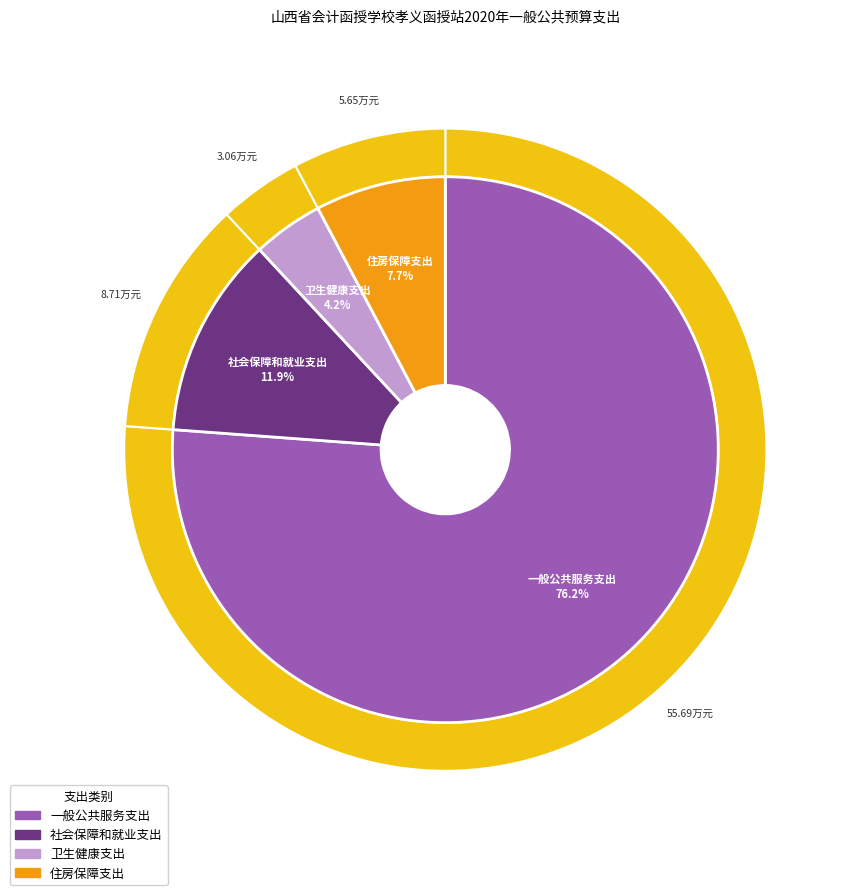

How many slices are in this pie chart?

4